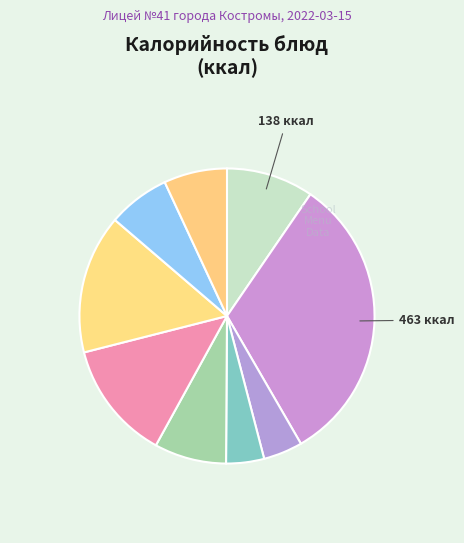

How many segments does this pie chart have?

9